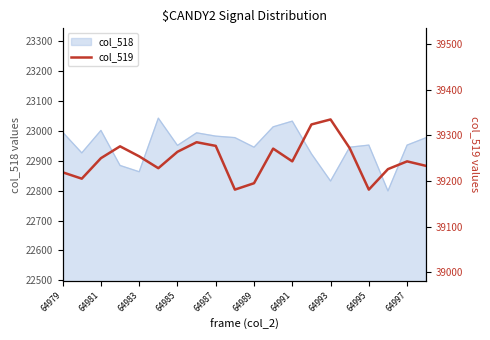

The value of col_518 at 64981 is 37877. True or false?

False